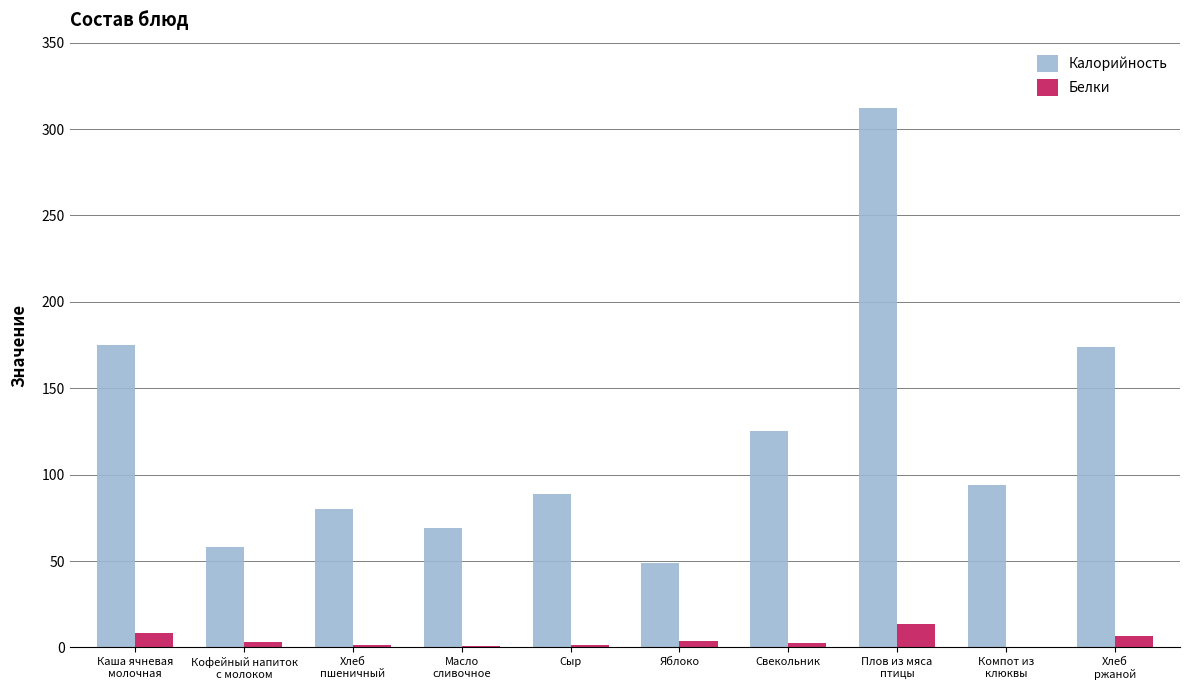

How many groups of bars are there?

10